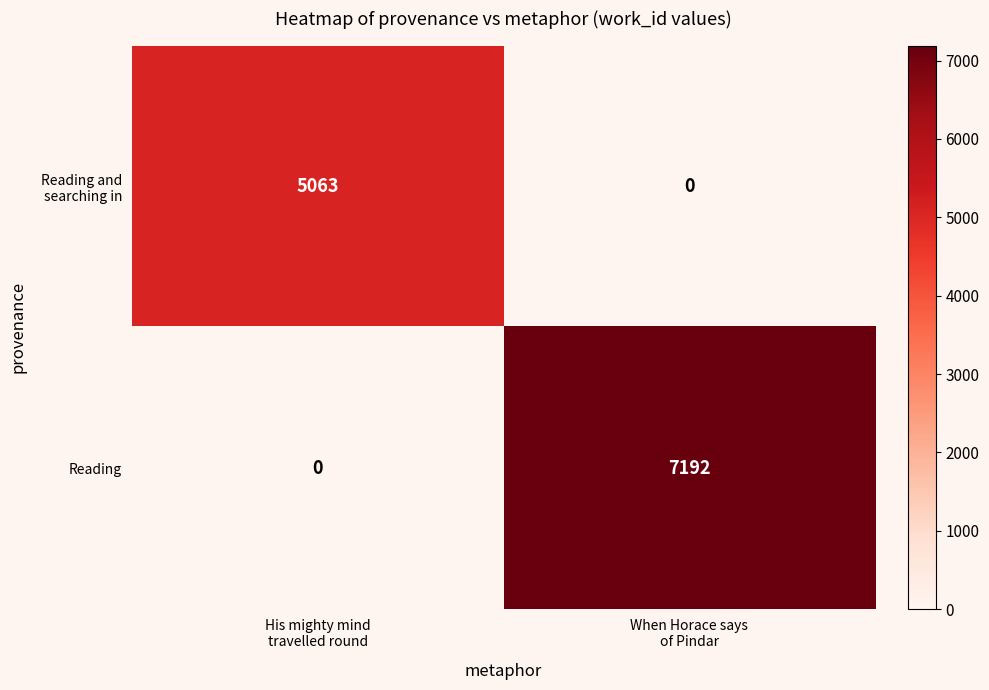

What is the sum of all Reading values?

7192